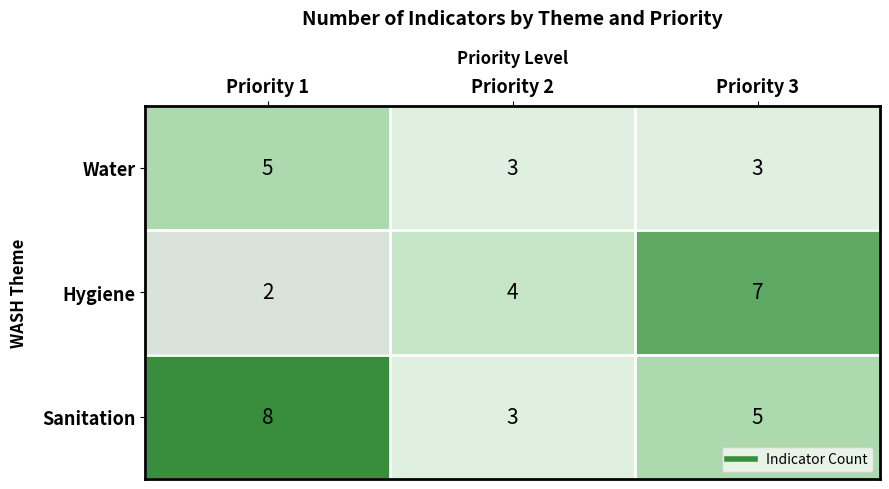

True or false: Sanitation has a value of 4 at Priority 2.

False